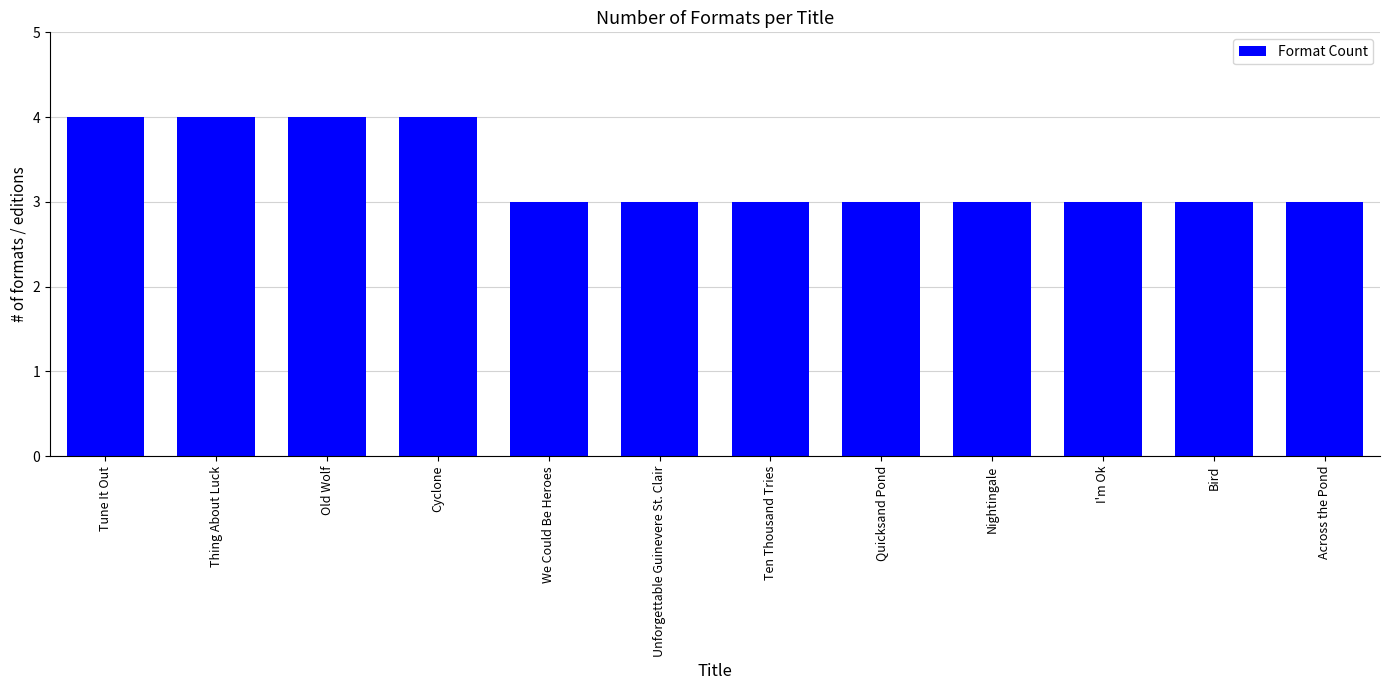

What is the difference between the values at Cyclone and Unforgettable Guinevere St. Clair?

1